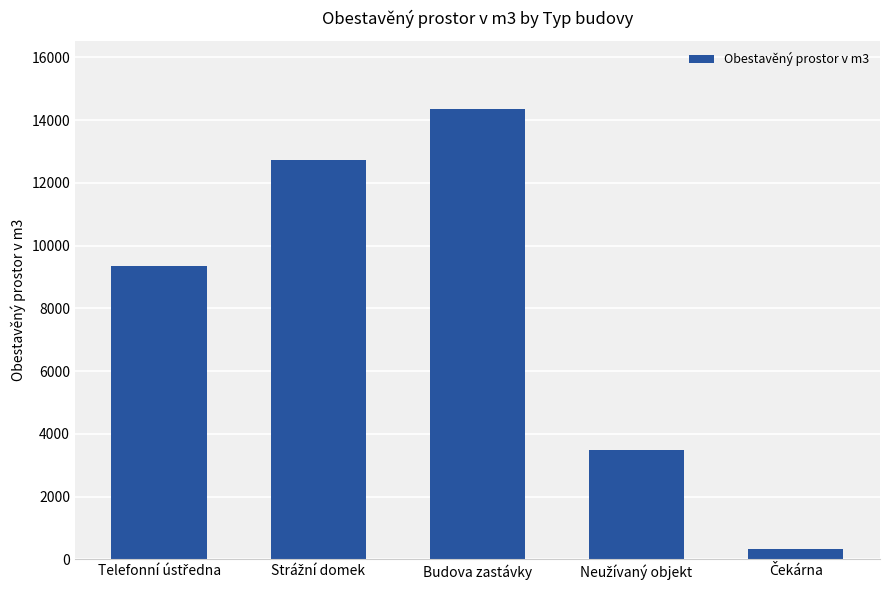

Are the bars grouped side by side (vs. stacked)?

No